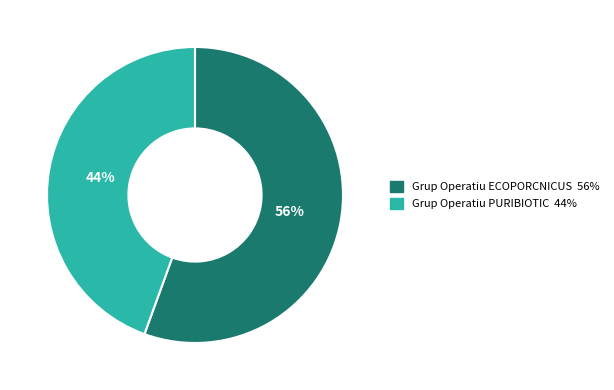

Does Grup Operatiu PURIBIOTIC account for over 50% of the chart?

No